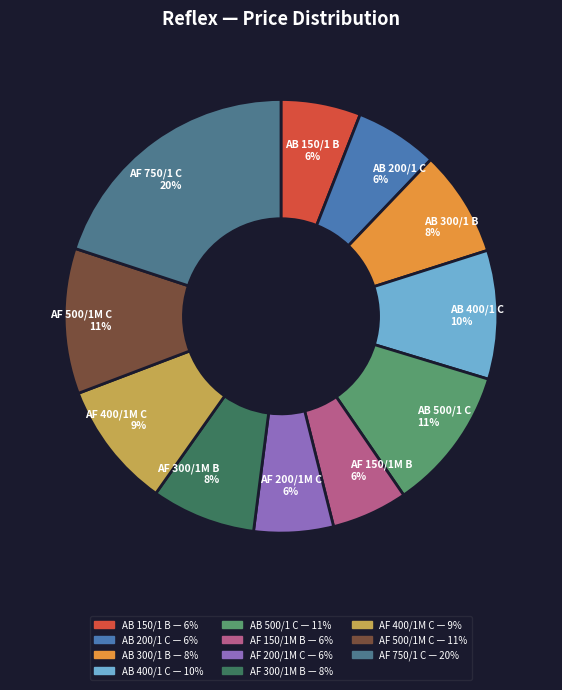

The AF 750/1 C slice represents 20% of the pie. True or false?

True